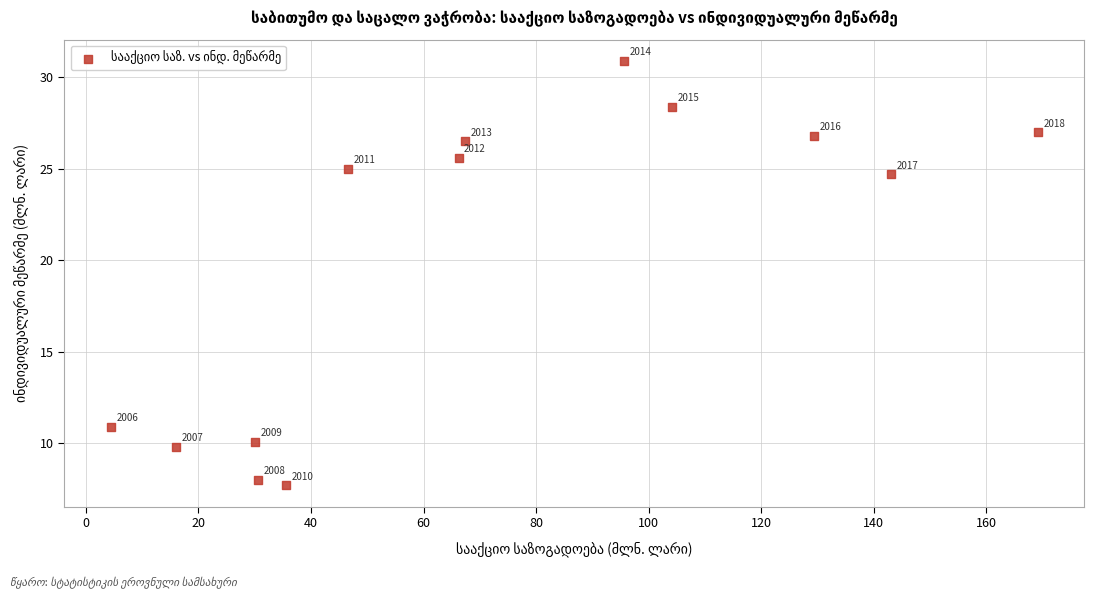

What is the range of X values (max minus min)?

164.7